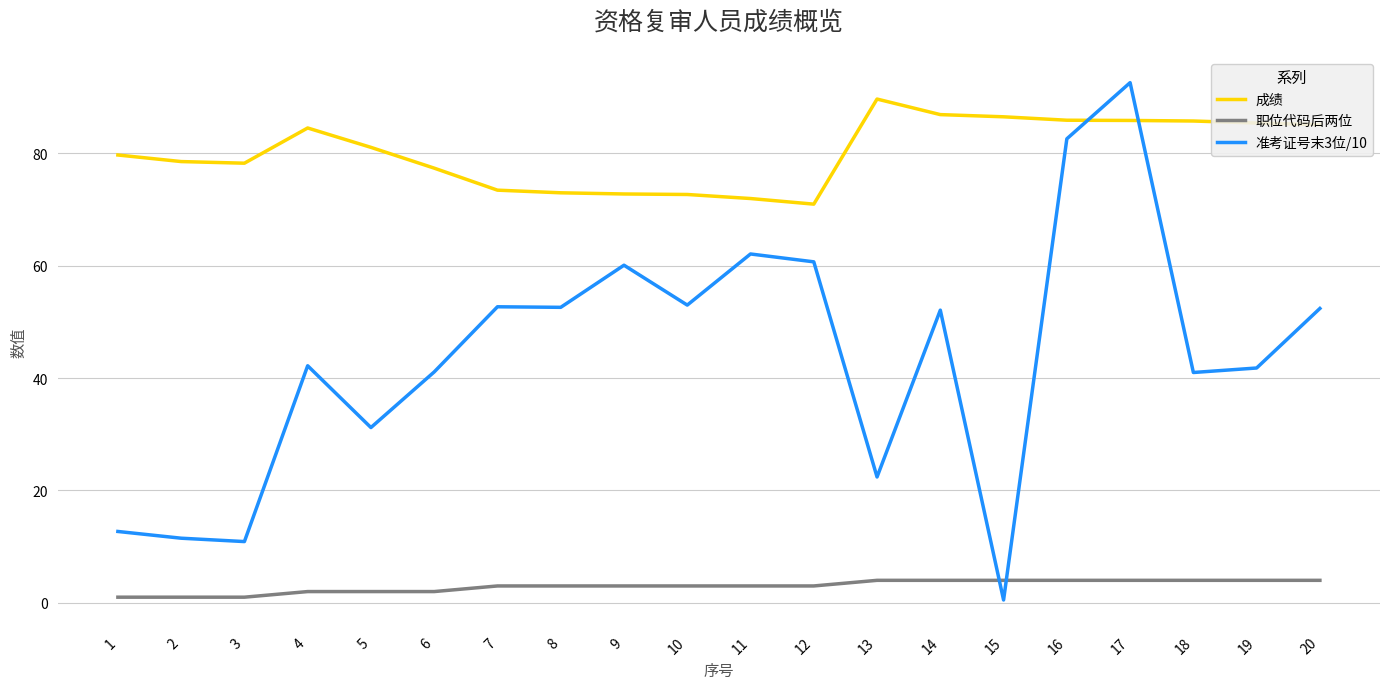

What is the difference between the maximum and minimum values in the 职位代码后两位 series?

3.0